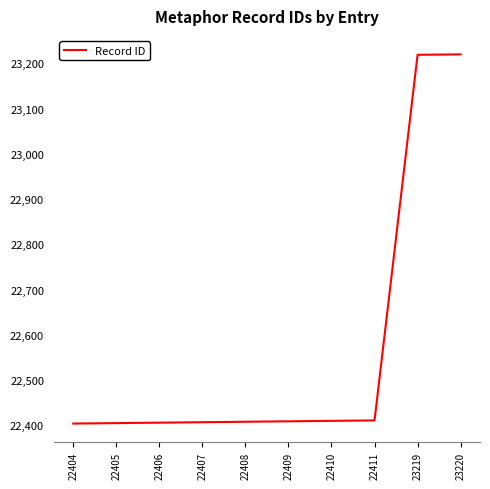

How many categories are shown in the chart?

10